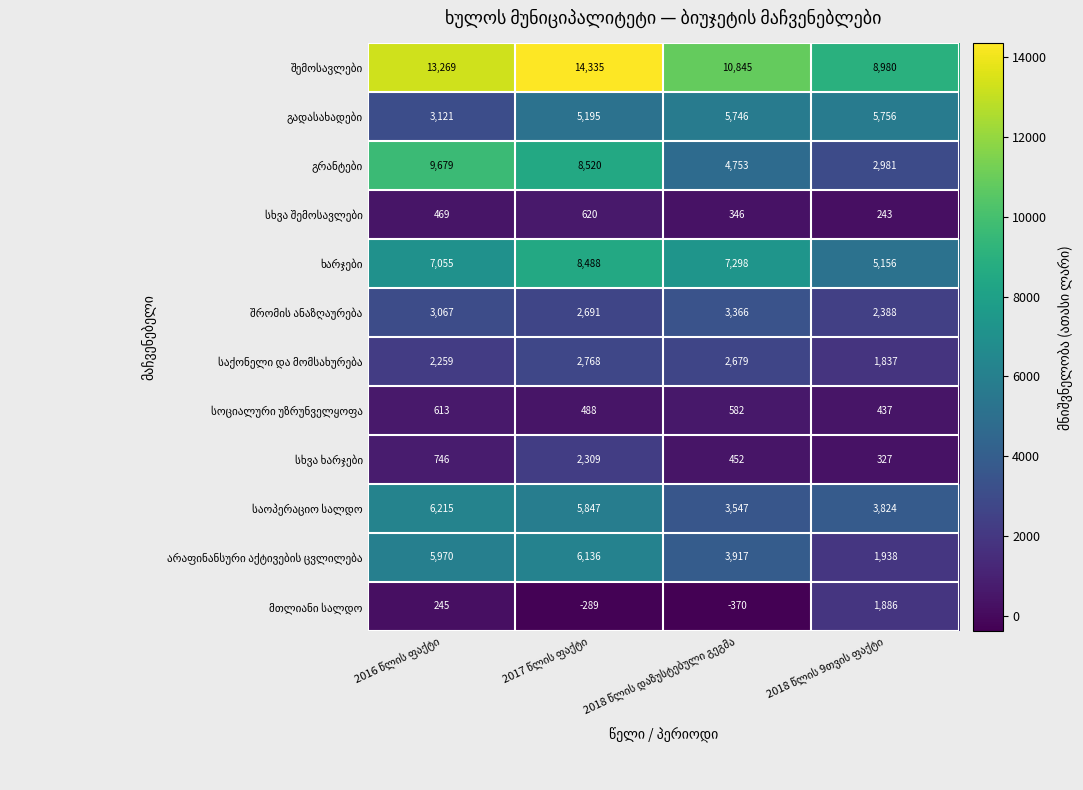

At how many categories does at least one series exceed 6976?

4